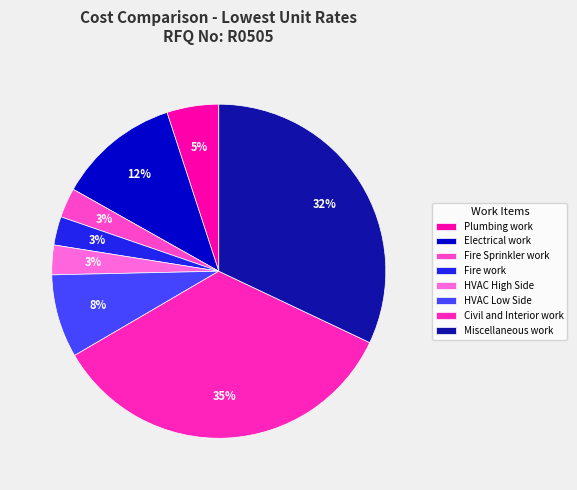

How many segments does this pie chart have?

8